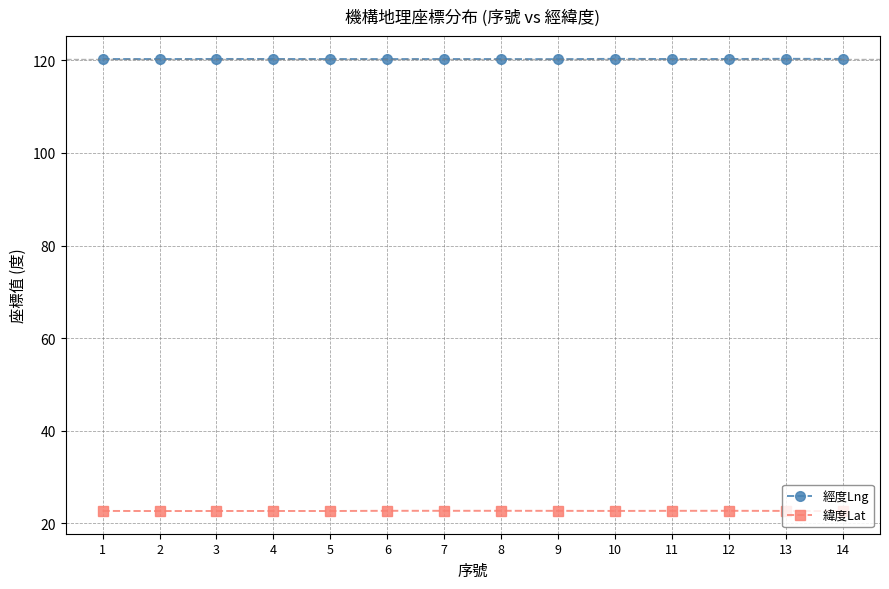

What value does the 緯度Lat series have at 8?

22.7